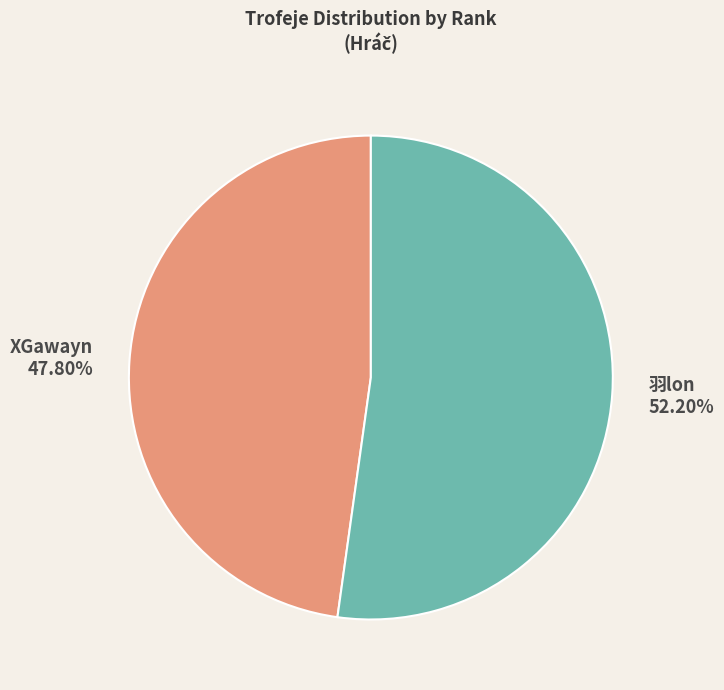

Which category accounts for the majority?

羽lon